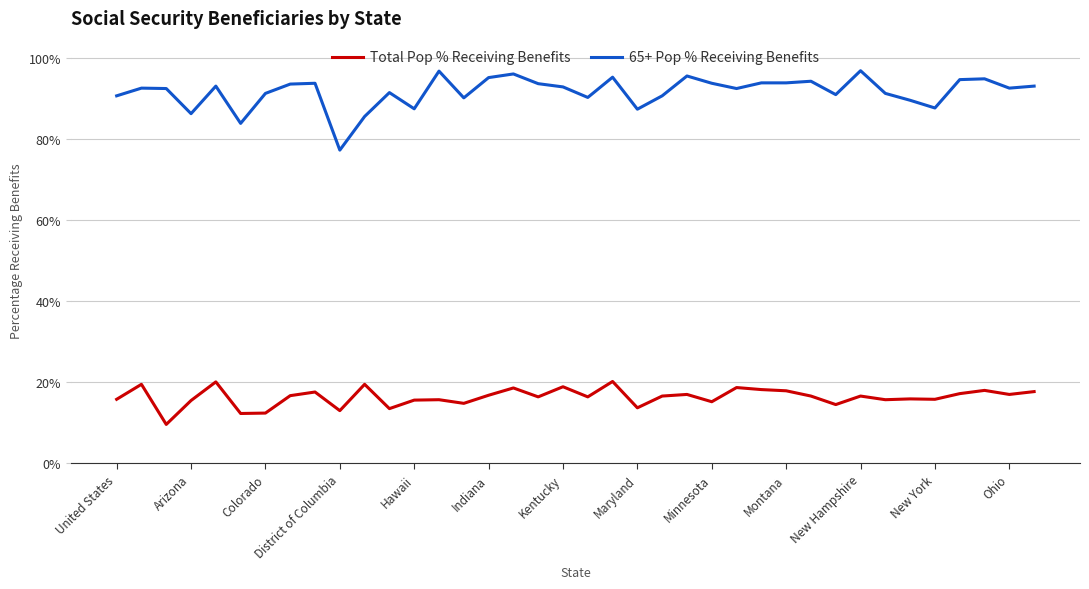

Does the chart have visible grid lines?

Yes